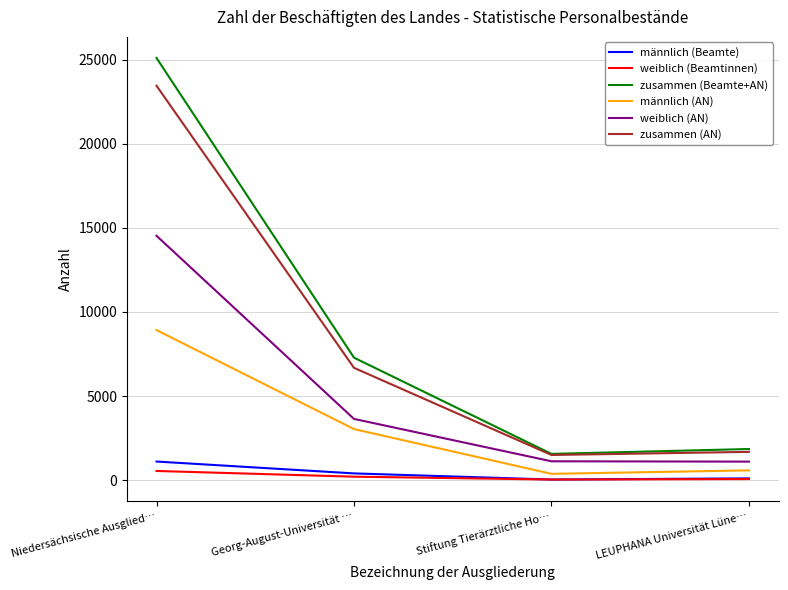

Is this an area chart (filled region under the line)?

No